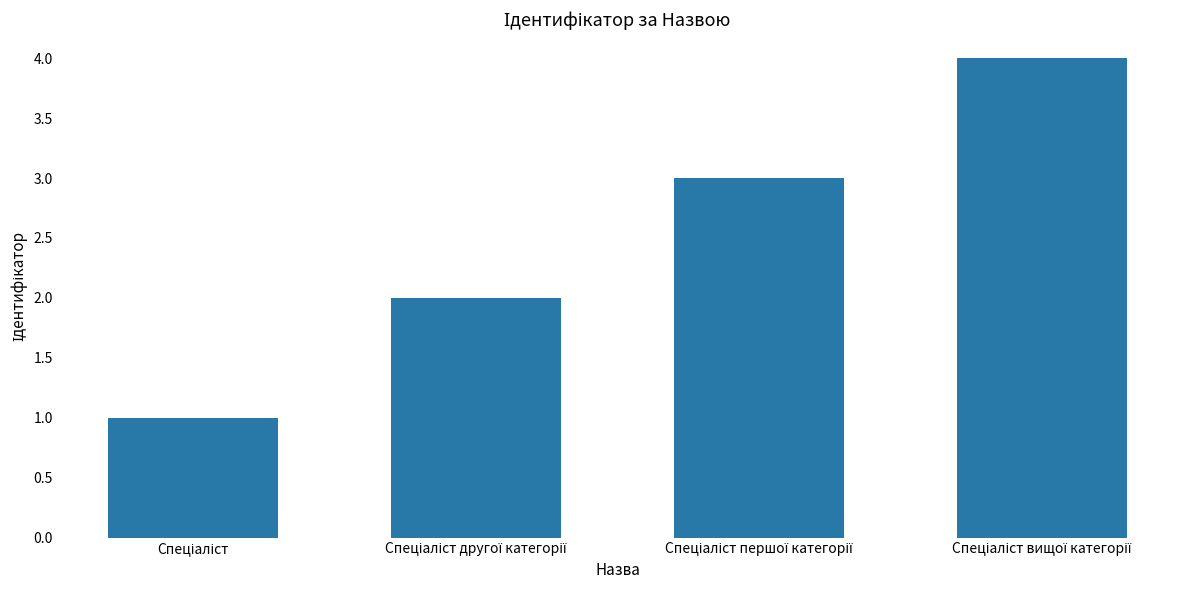

What is the sum of all values?

10